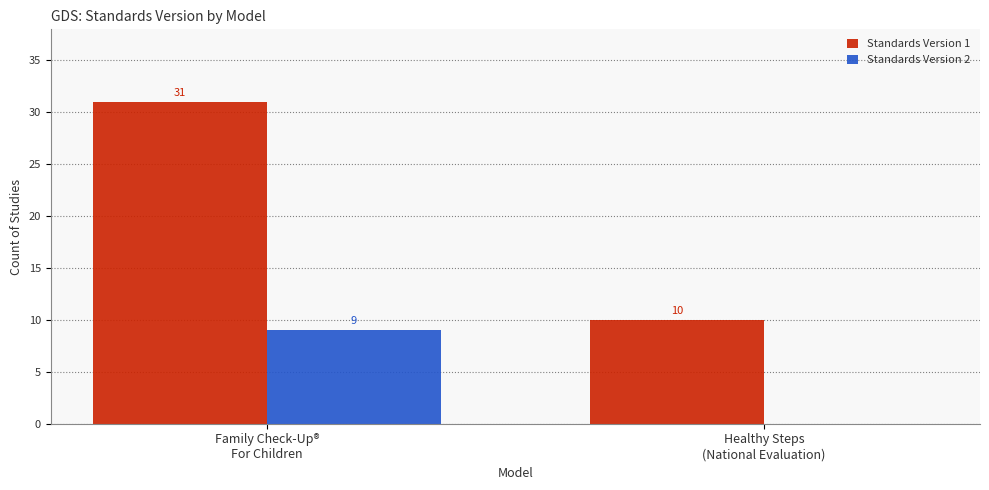

What are all the series names shown in the legend?

Standards Version 1, Standards Version 2